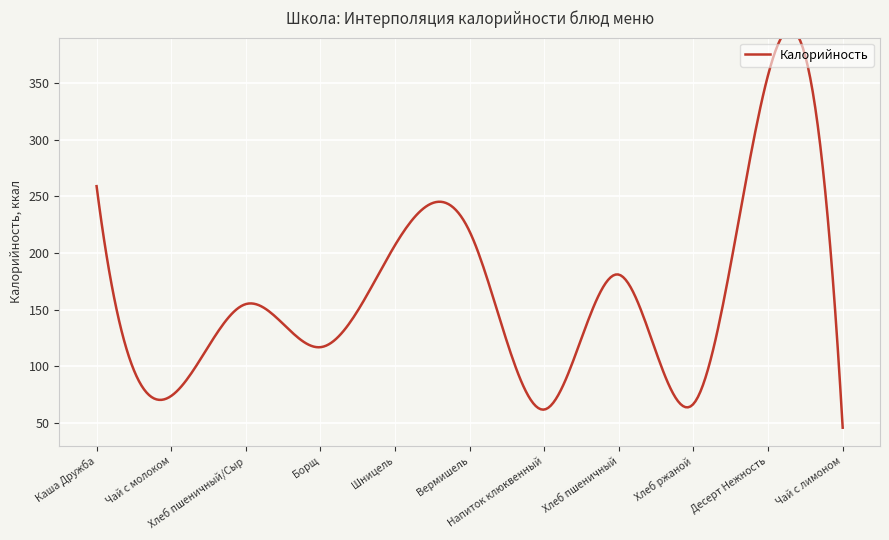

What is the label of the 1st point from the left?

Каша Дружба